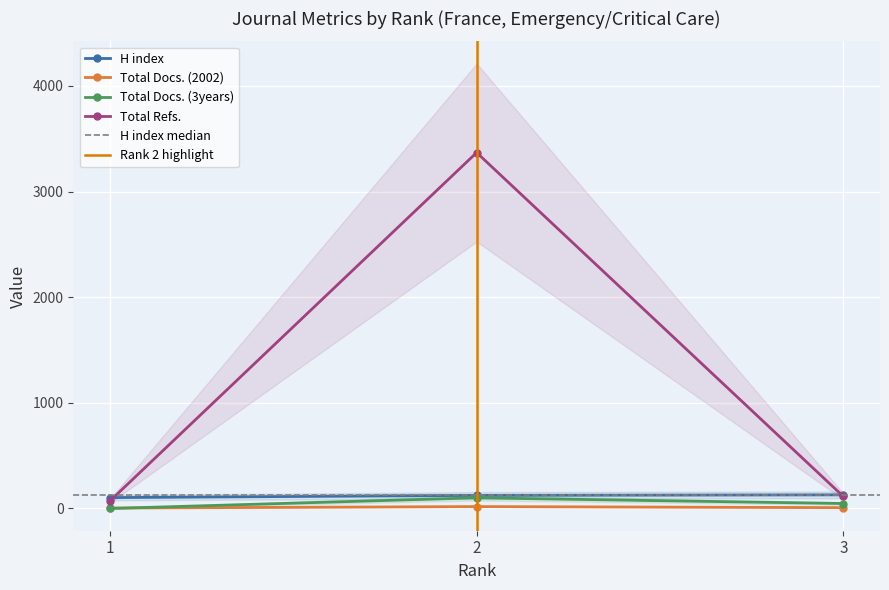

What are all the series names shown in the legend?

H index, Total Docs. (2002), Total Docs. (3years), Total Refs.